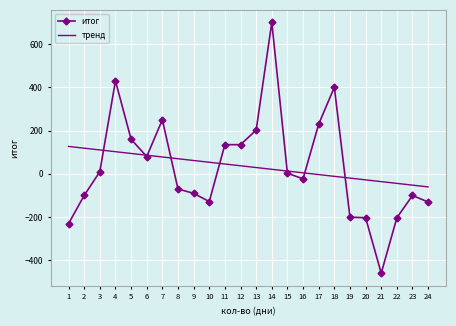

Is the value of итог at 13 greater than the value of тренд at 19?

Yes